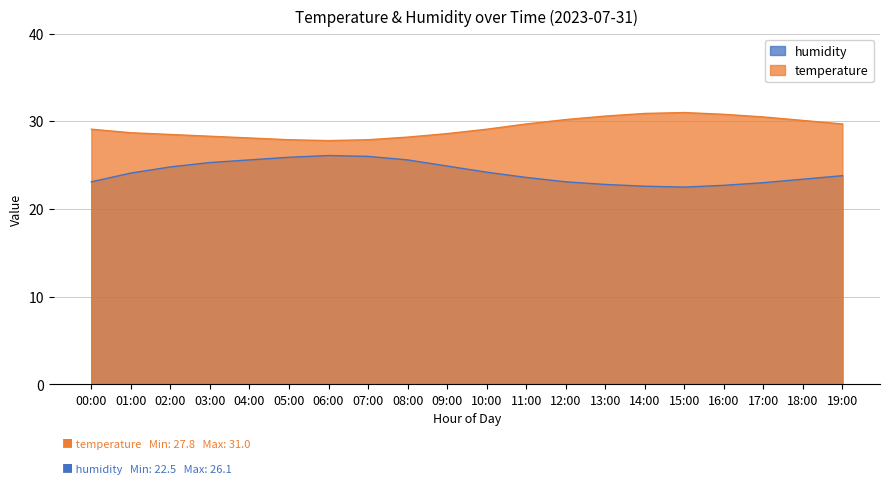

Is the value of humidity at 10:00 greater than the value of temperature at 19:00?

No